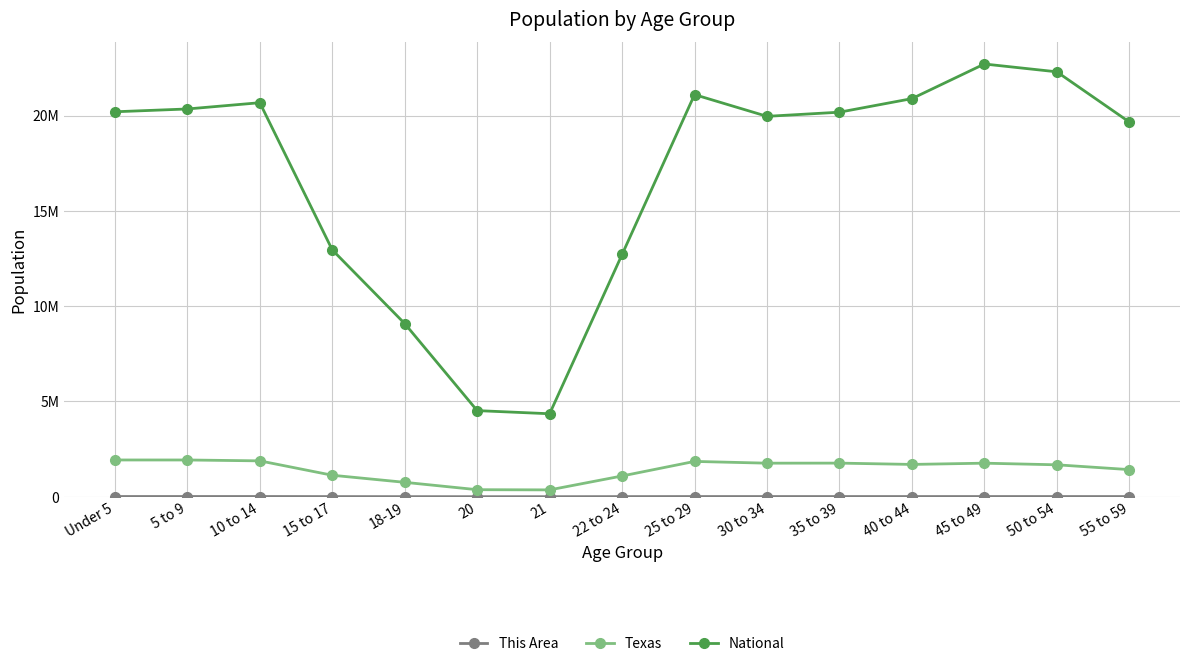

Is this an area chart (filled region under the line)?

No